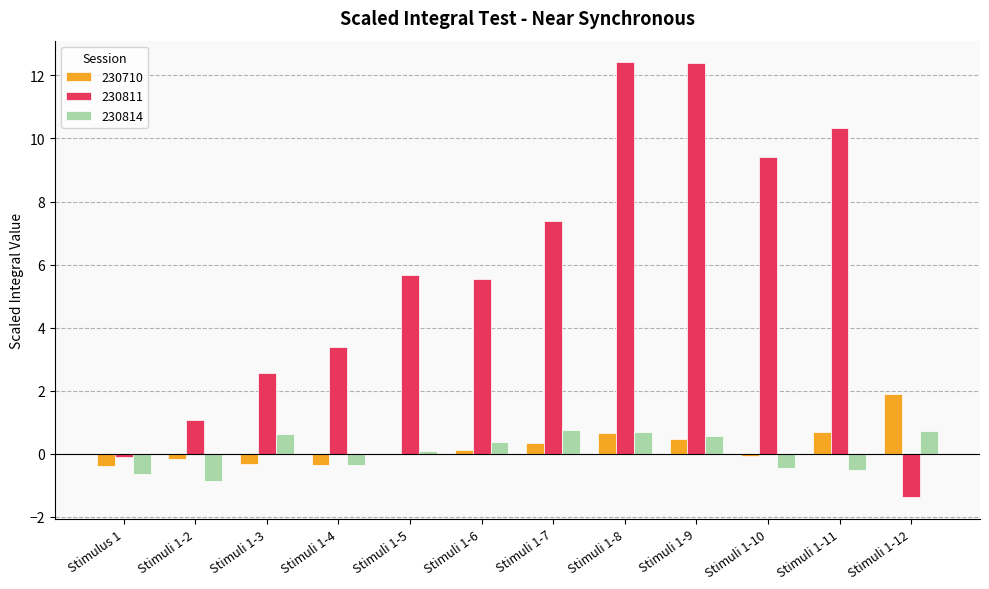

What is the maximum value for 230814?

0.8